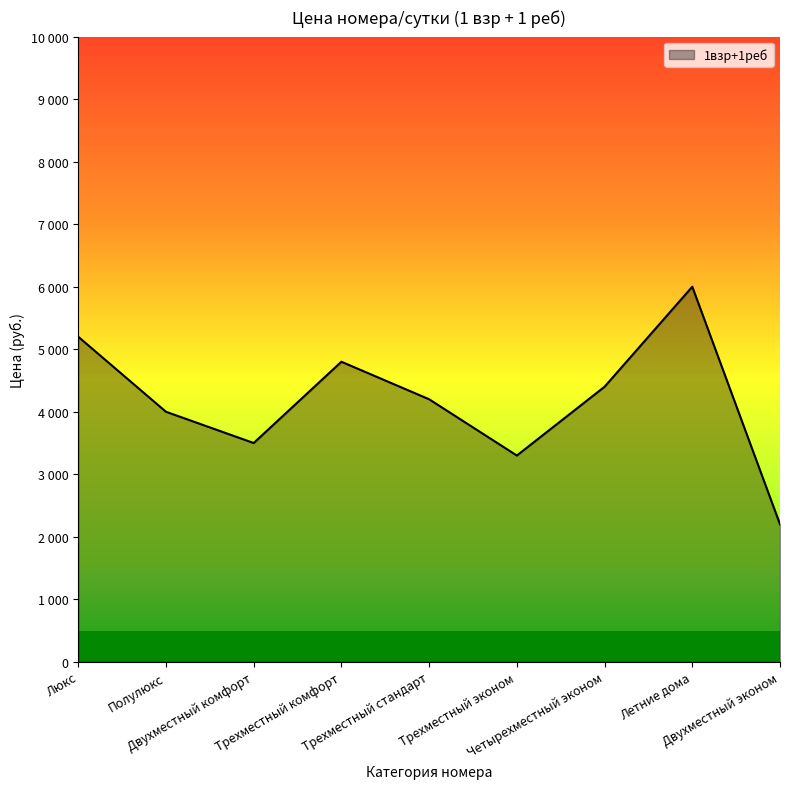

What is the label of the 9th point from the right?

Люкс